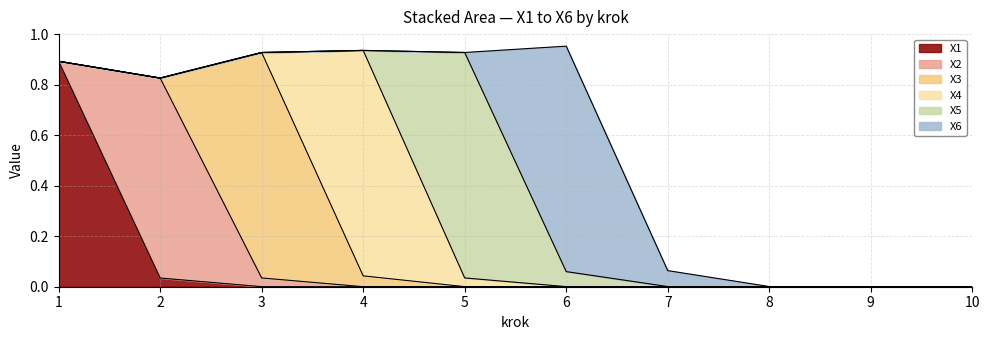

True or false: X1 and X6 cross at least once.

False